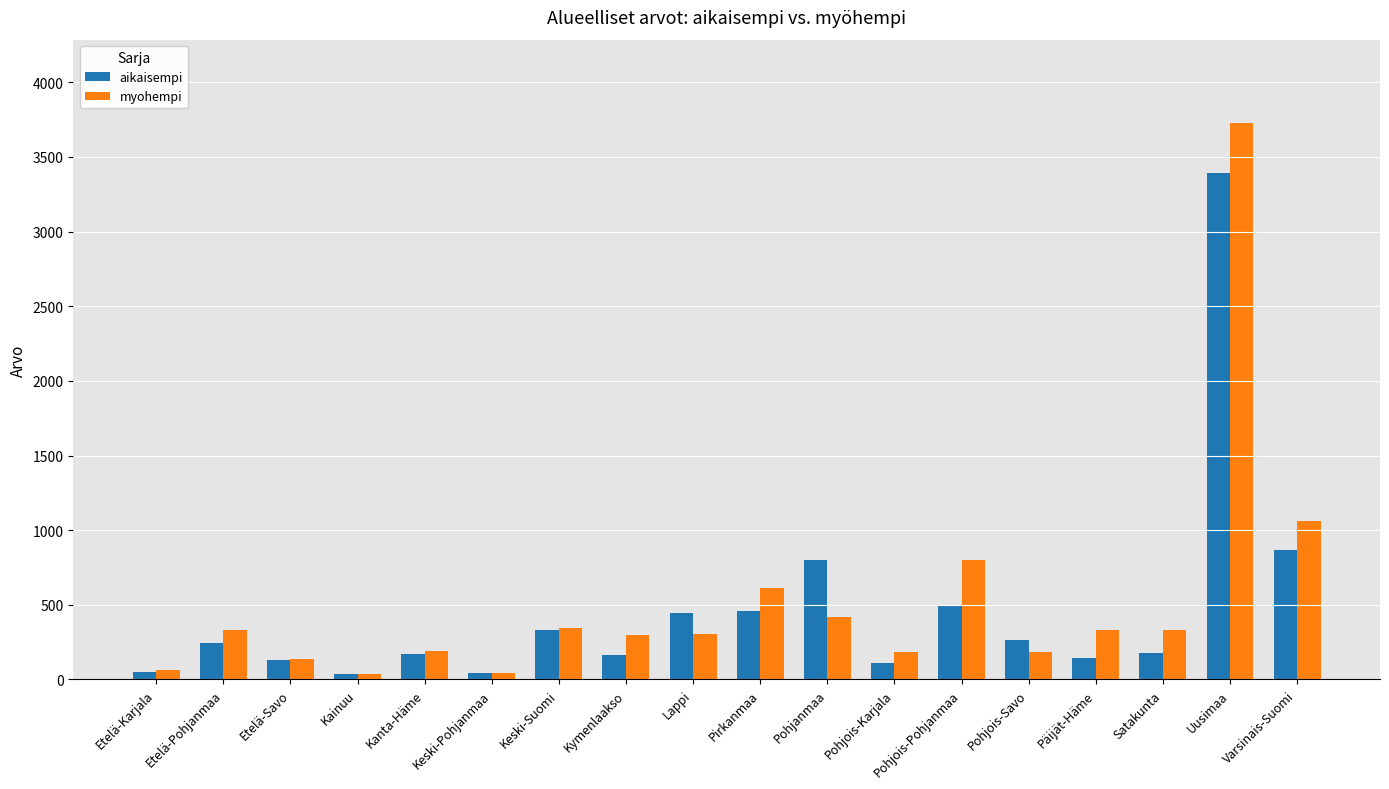

Are the bars grouped side by side (vs. stacked)?

Yes